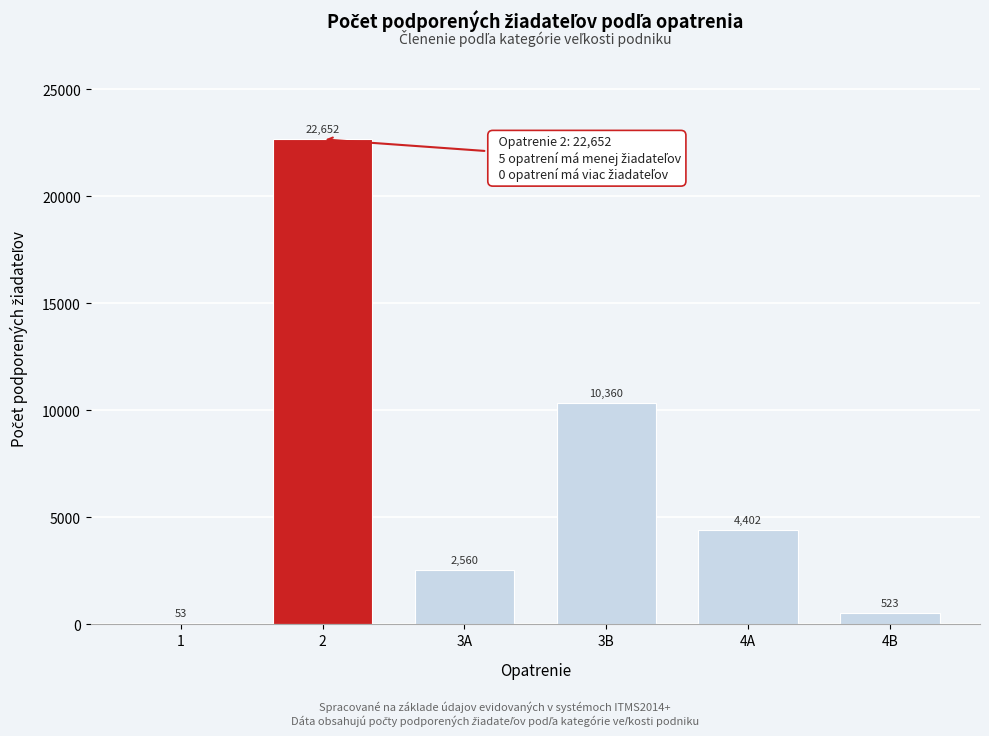

Reading right to left, list all the values displayed in this chart.

4B=523	4A=4402	3B=10360	3A=2560	2=22652	1=53